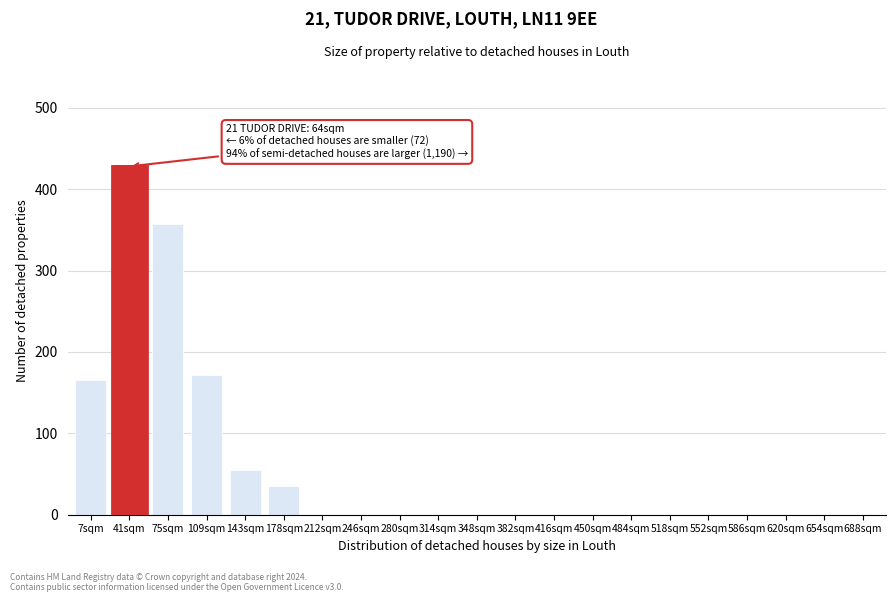

Reading right to left, list all the values displayed in this chart.

688sqm=0	654sqm=0	620sqm=0	586sqm=0	552sqm=0	518sqm=0	484sqm=0	450sqm=0	416sqm=0	382sqm=0	348sqm=0	314sqm=0	280sqm=0	246sqm=0	212sqm=0	178sqm=35	143sqm=55	109sqm=172	75sqm=357	41sqm=428	7sqm=165